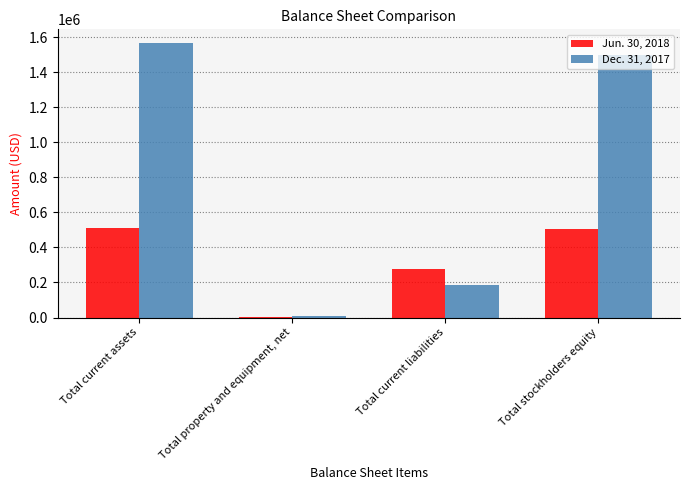

True or false: Dec. 31, 2017 has a value of 350423 at Total current assets.

False